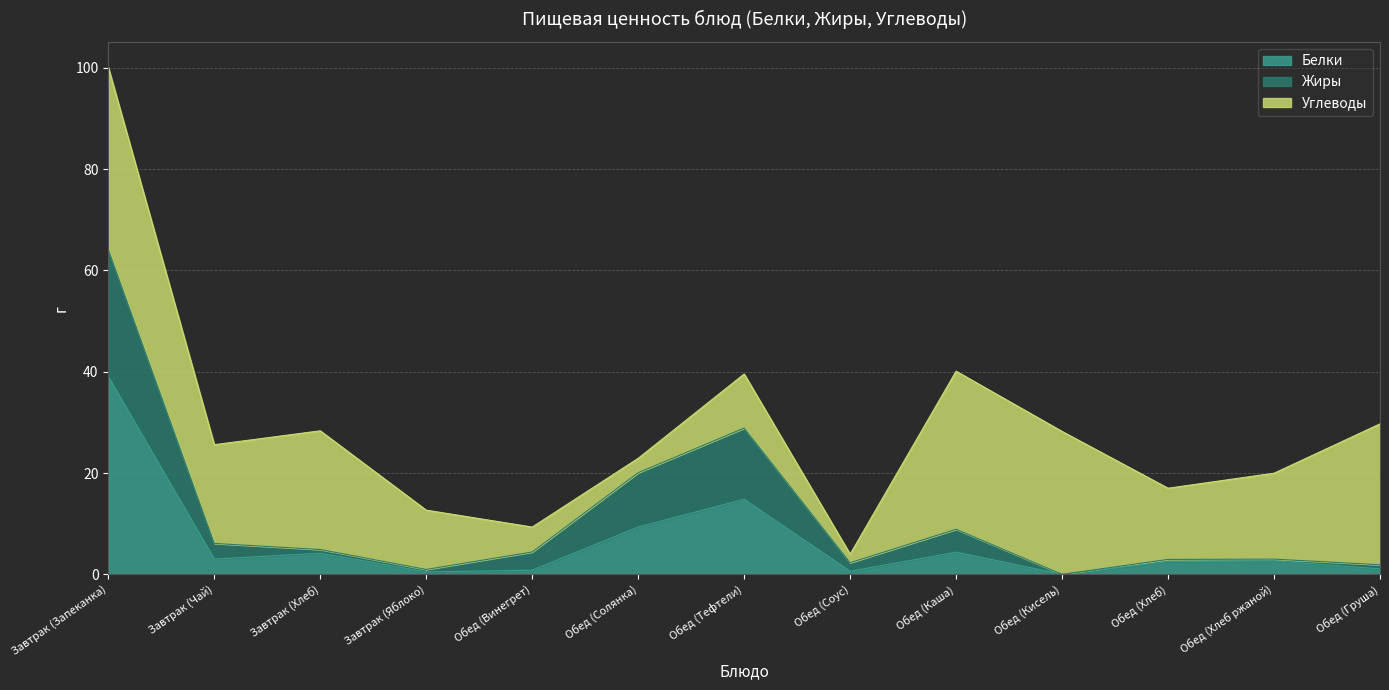

At which label does Жиры reach its peak?

Завтрак (Запеканка)